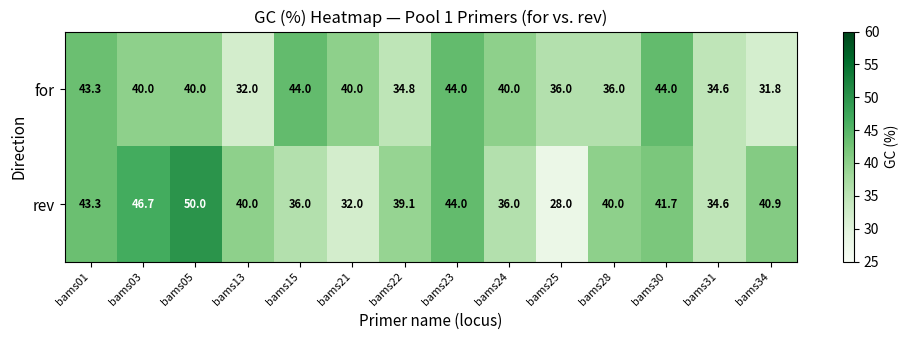

At which label does for first exceed 40?

bams01